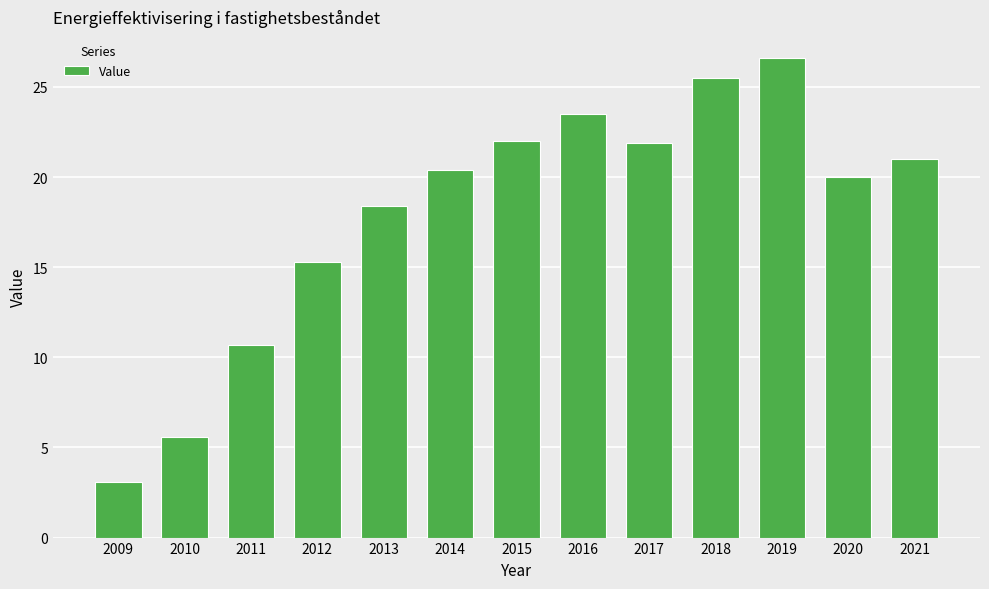

Approximately how many times larger is the value at 2021 compared to 2016?

0.9